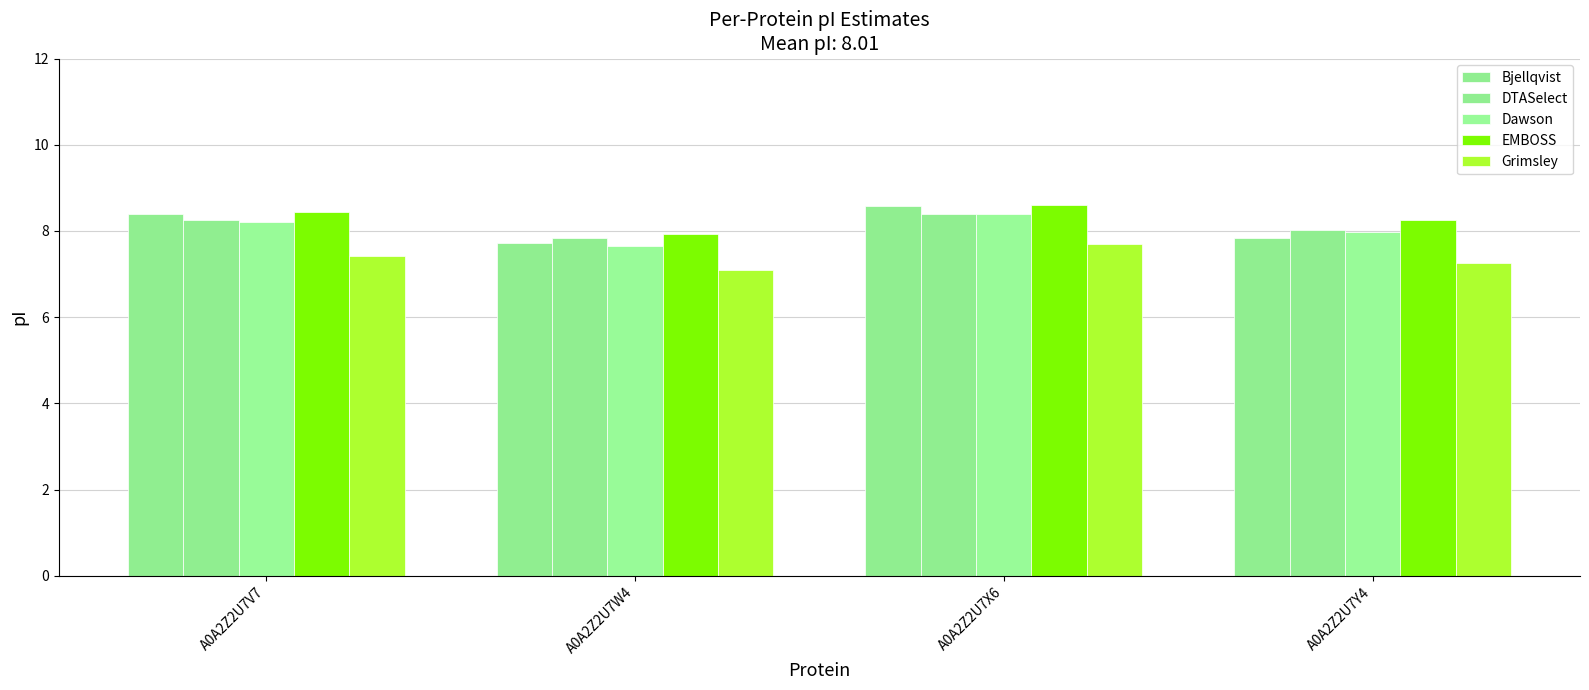

What is the maximum value shown in the chart?

8.6